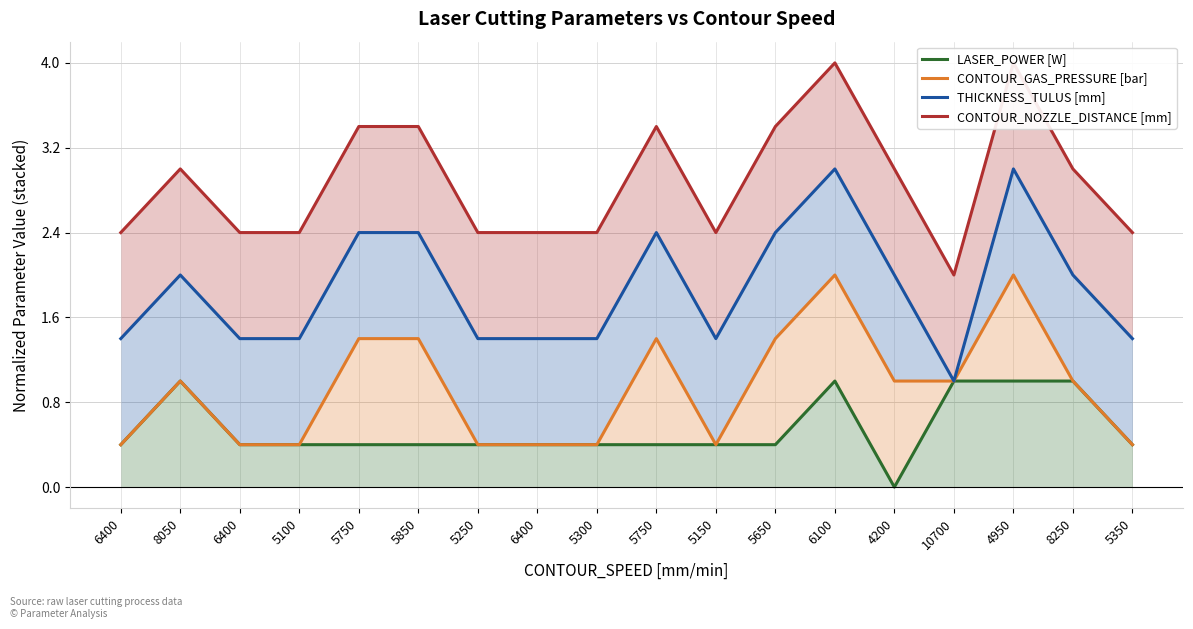

What is the difference between the maximum and minimum values in the CONTOUR_NOZZLE_DISTANCE [mm] series?

2.0